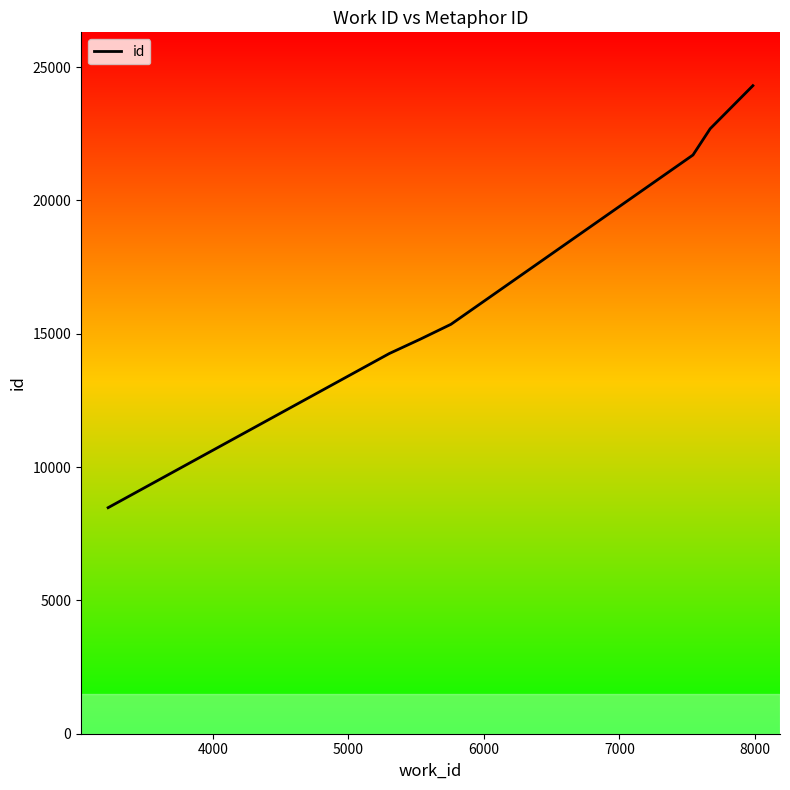

What is the difference between the maximum and second lowest values?

10045